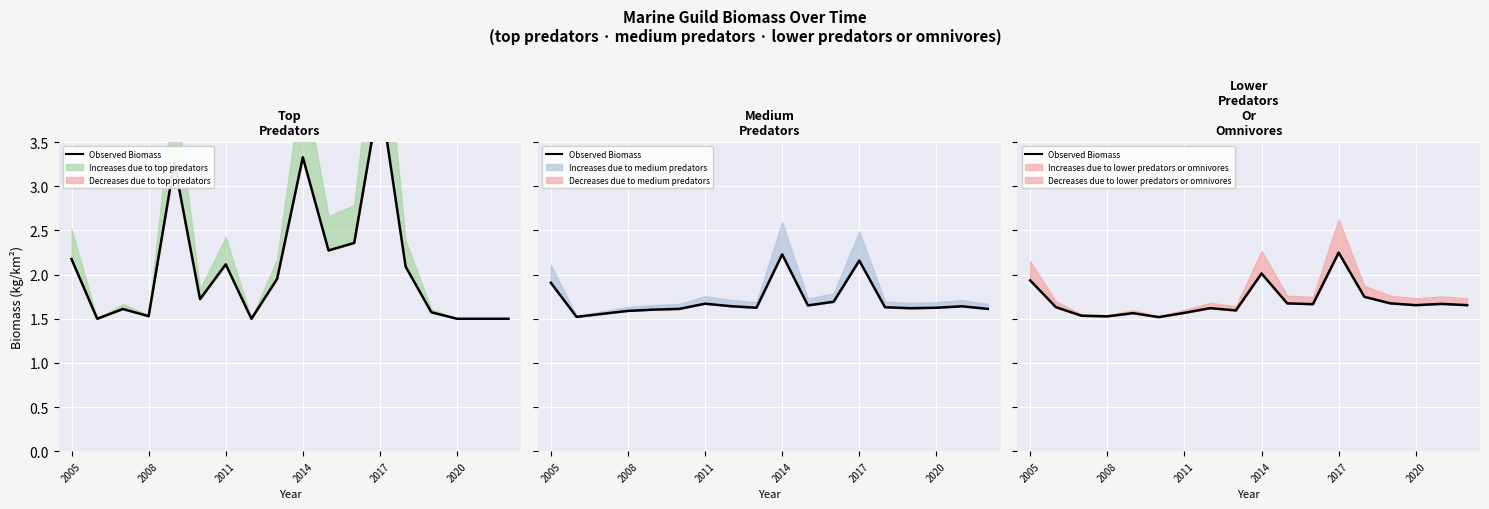

How many interior local valleys (lower than both neighbors) does the data have?

5